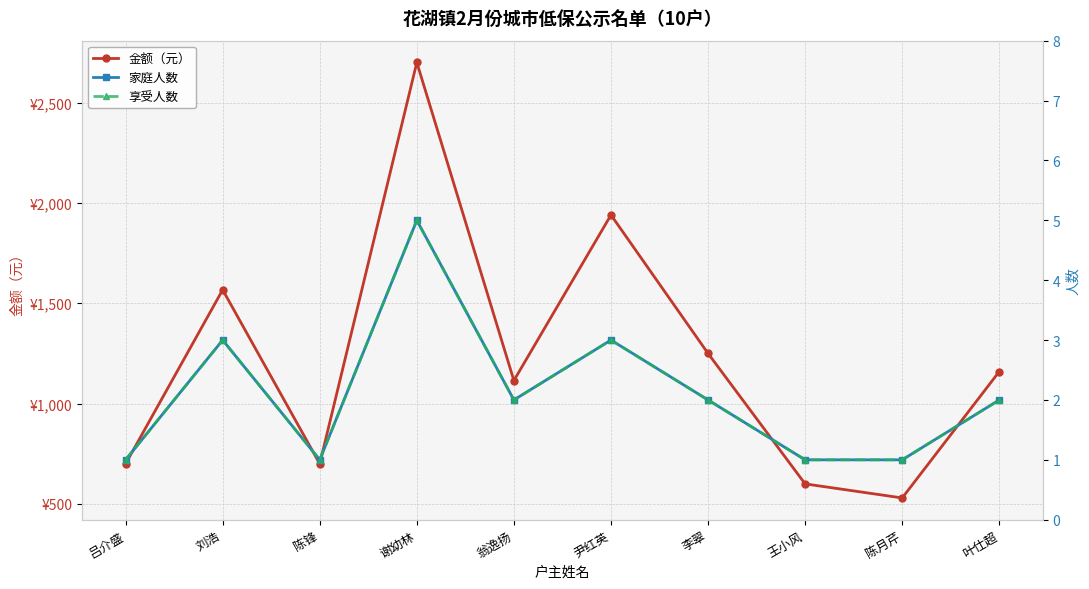

Rank the categories by 享受人数 value from lowest to highest.

吕介盛, 陈锋, 王小风, 陈月芹, 翁逸扬, 李翠, 叶仕超, 刘浩, 尹红英, 谢幼林